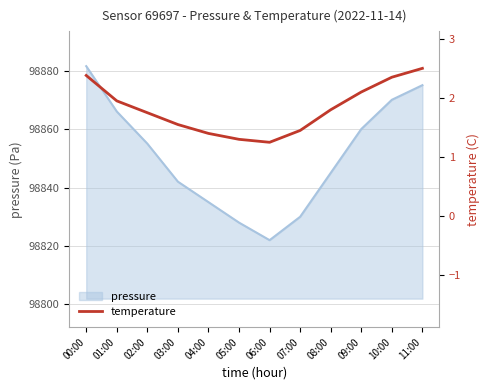

What is the greatest value displayed?

2.5